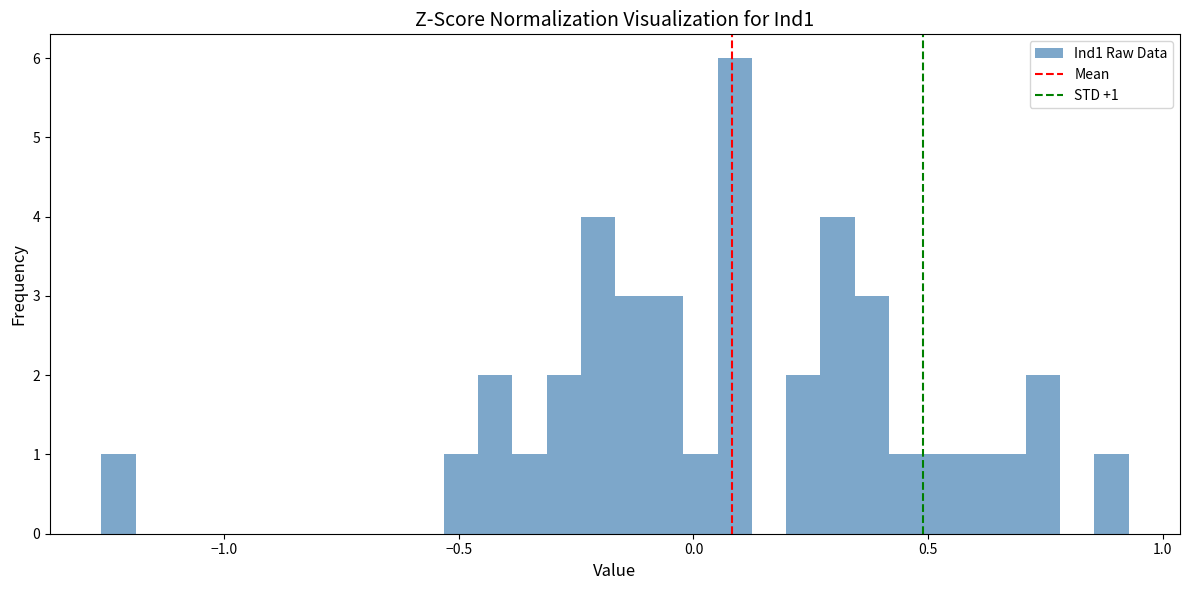

Read against the x-axis, roughly where is the centre of the tallest bar?

0.10